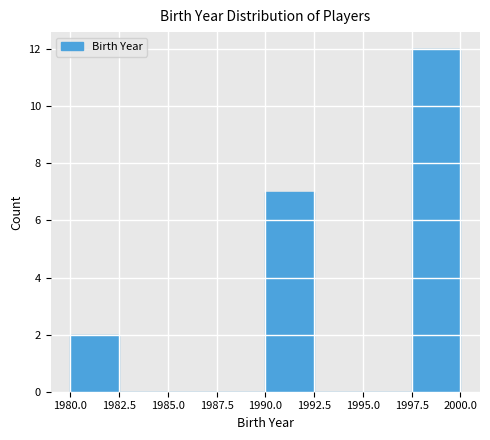

Over which range of the x-axis is the bar tallest?

1997.5 to 2000.0